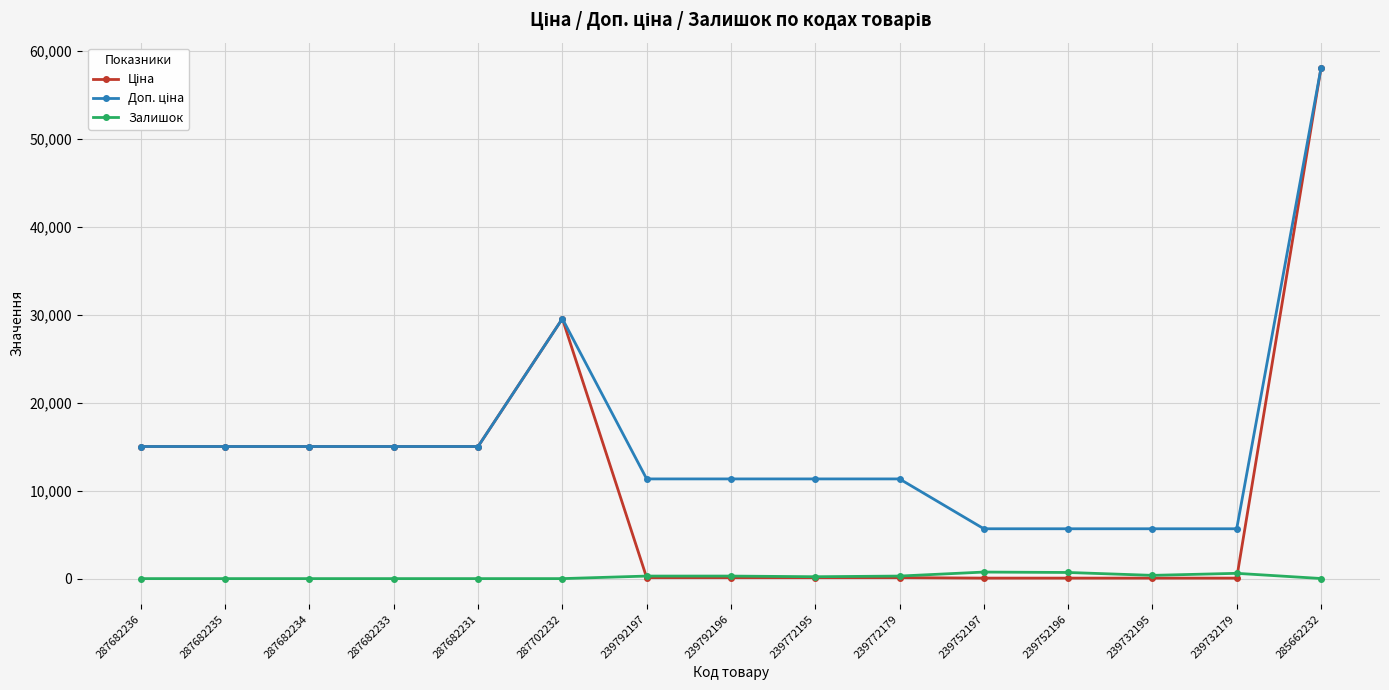

At how many categories does at least one series exceed 33439?

1